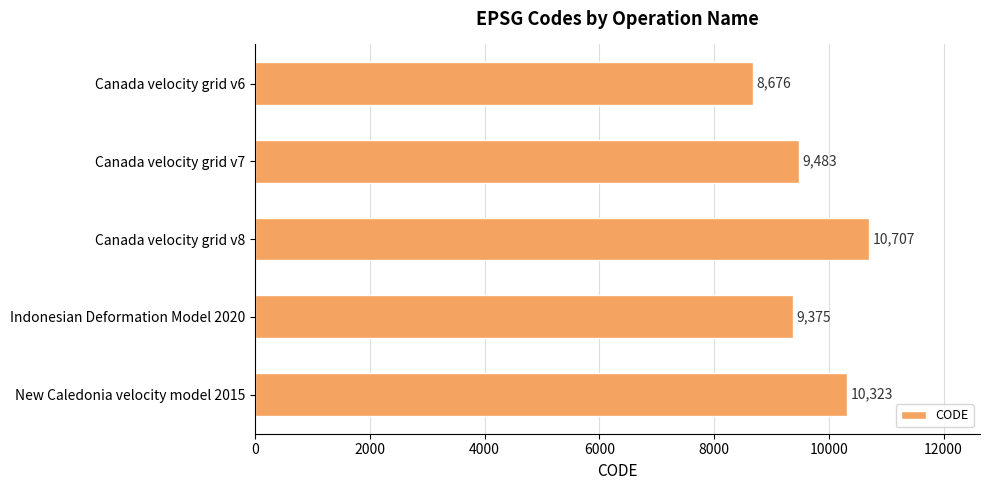

Reading top to bottom, extract all data points from this chart.

8676	9483	10707	9375	10323